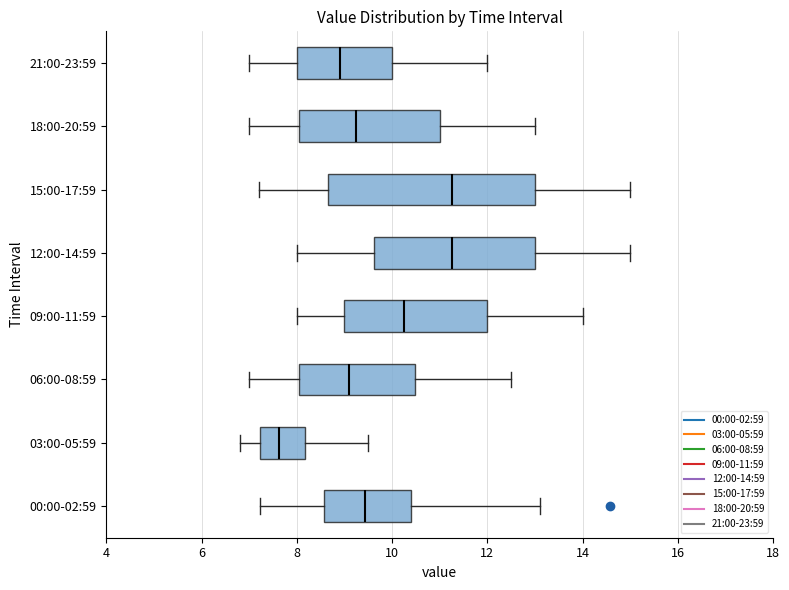

Where does the left whisker of the box for 09:00-11:59 end on the x-axis? The values are not printed on the chart, so give them approximately, as read against the axis.

8.0